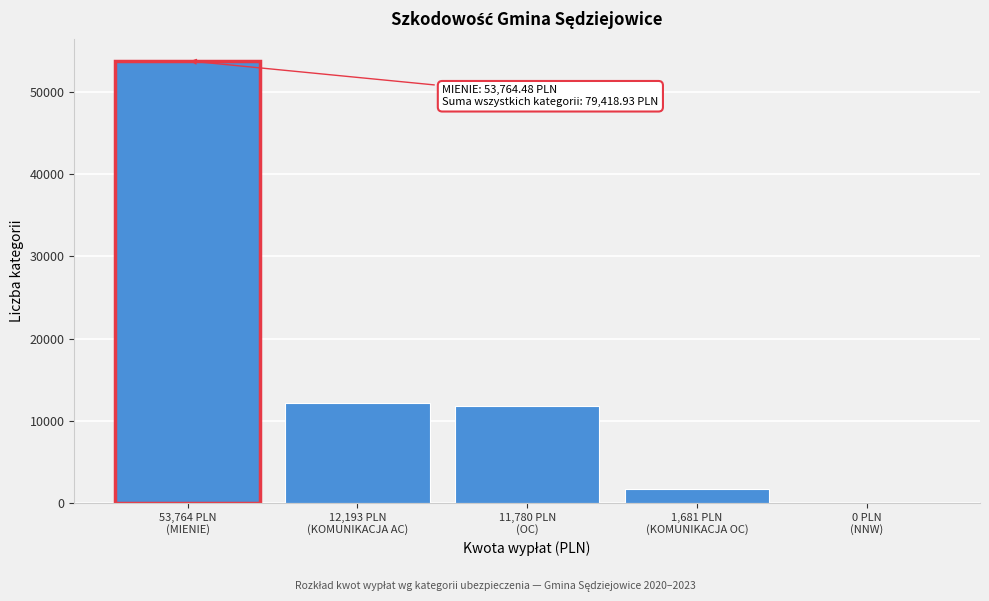

What is the sum of all values?

79418.9